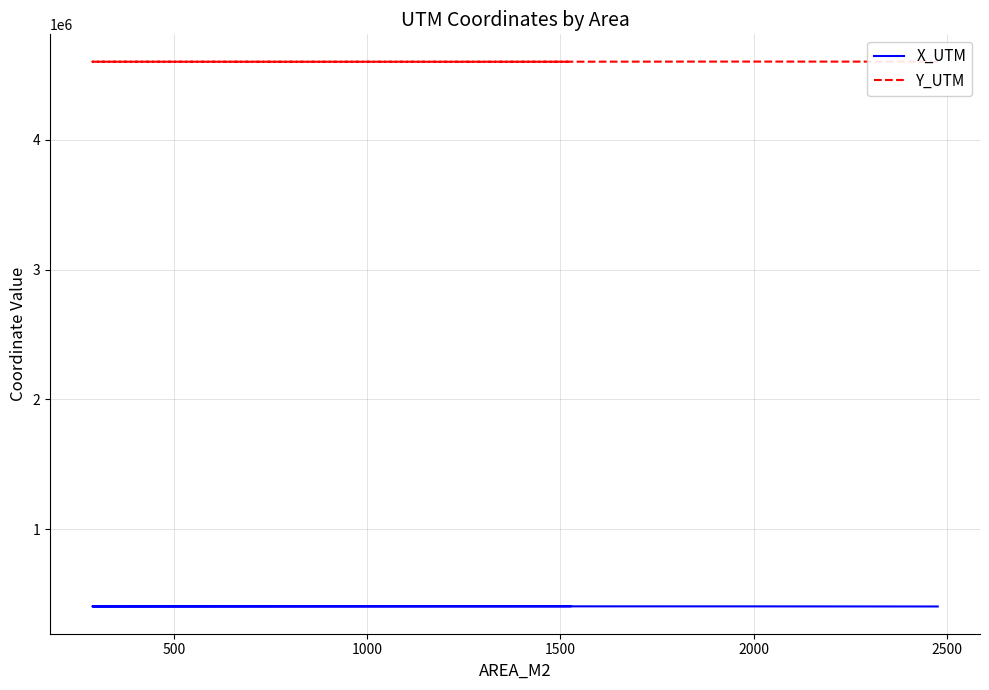

True or false: Y_UTM and X_UTM cross at least once.

False